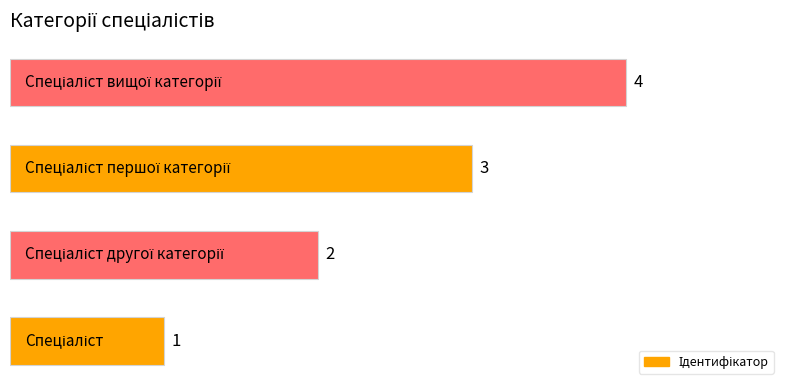

What is the maximum value shown in the chart?

4